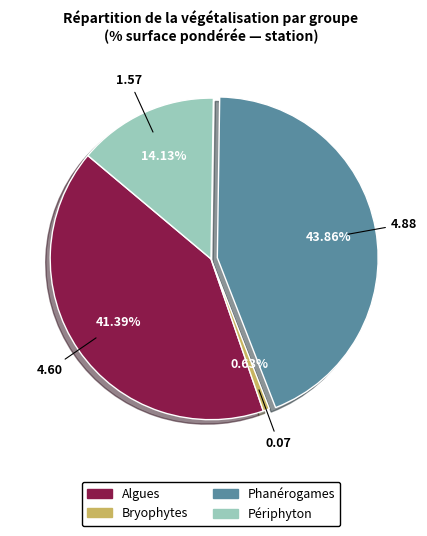

Count the number of slices in the pie.

4